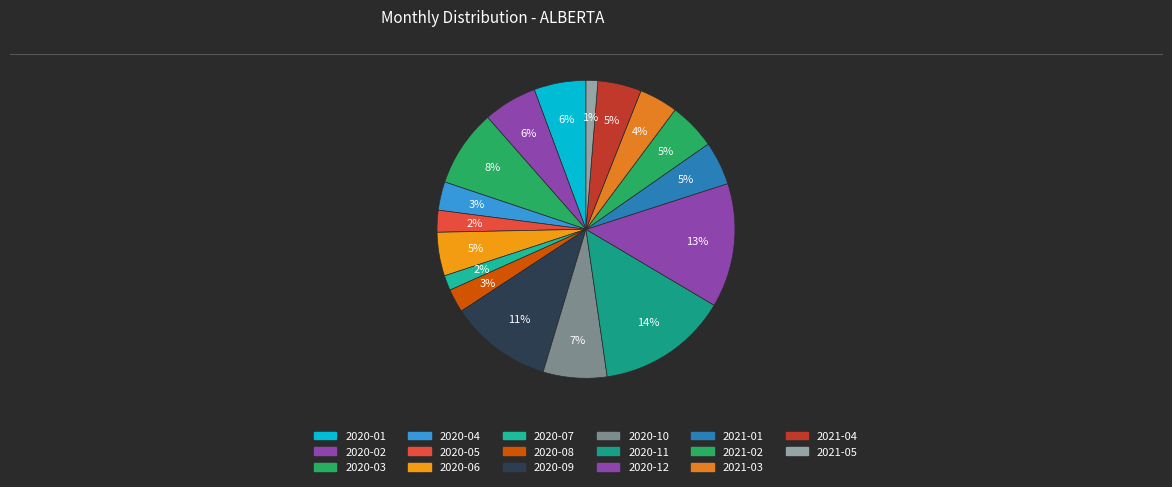

How many slices are in this pie chart?

17